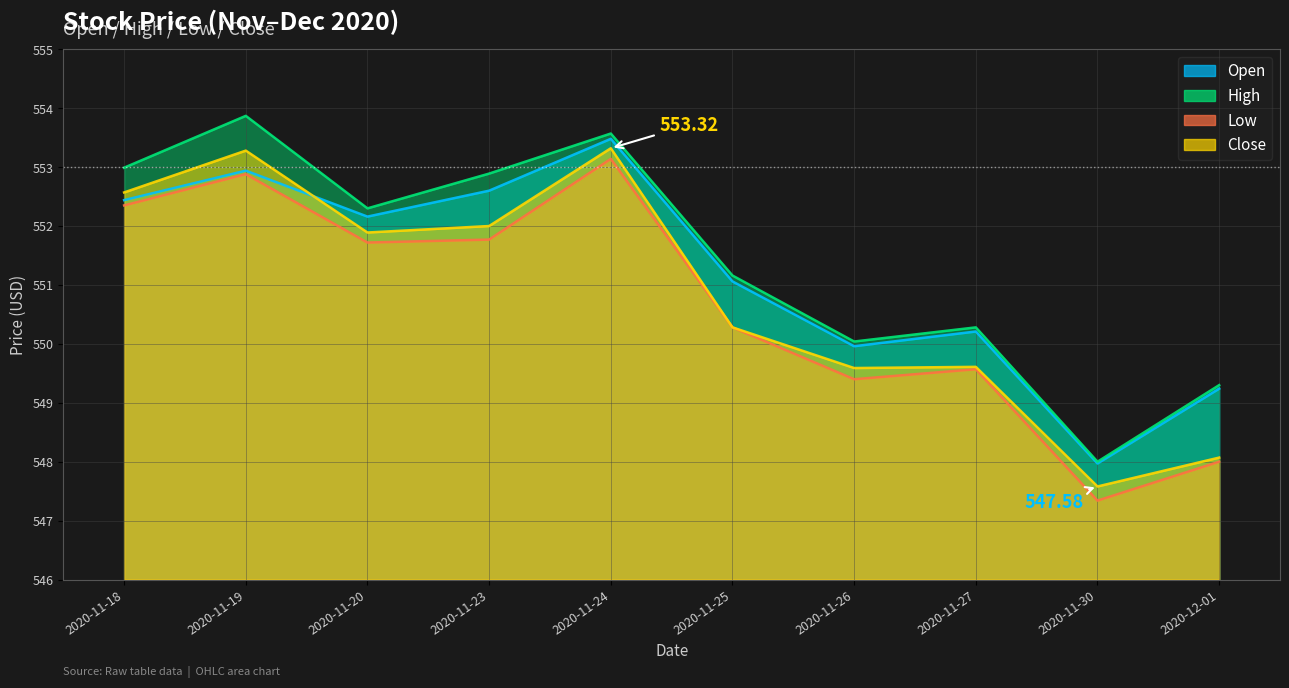

What is the difference between the Low values at 2020-11-26 and 2020-11-27?

0.2